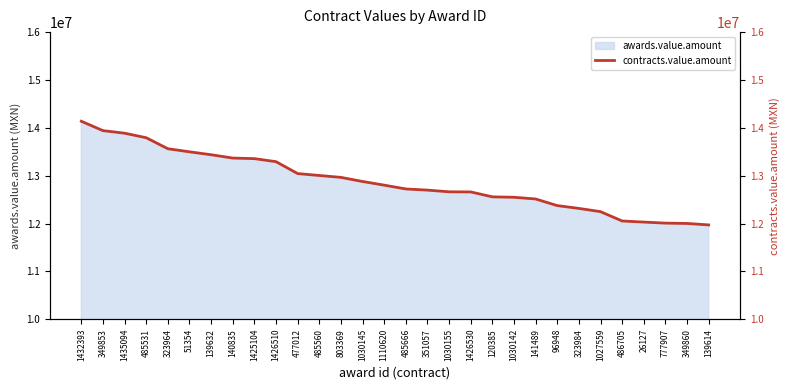

True or false: the data has more than 2 interior local peaks.

False